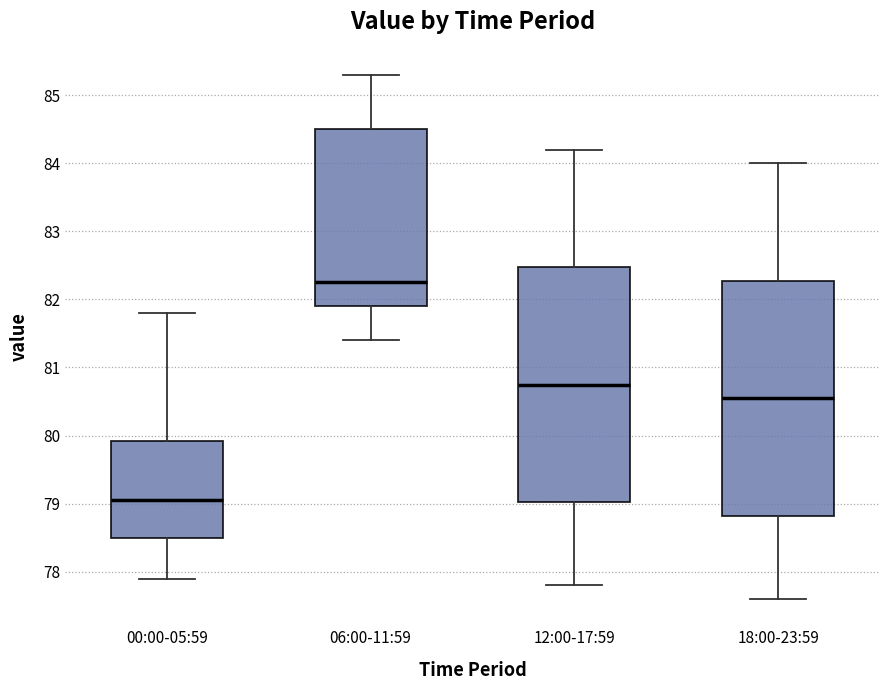

Reading left to right, read every box against the y-axis: the position of its median line, the range the box covers, and the ends of its whiskers. The values are not printed on the chart, so give them approximately, as read against the axis.

00:00-05:59: median 79.1, box 78.5 to 79.9, whiskers 77.9 to 81.8
06:00-11:59: median 82.3, box 81.9 to 84.5, whiskers 81.4 to 85.3
12:00-17:59: median 80.8, box 79.0 to 82.5, whiskers 77.8 to 84.2
18:00-23:59: median 80.6, box 78.8 to 82.3, whiskers 77.6 to 84.0